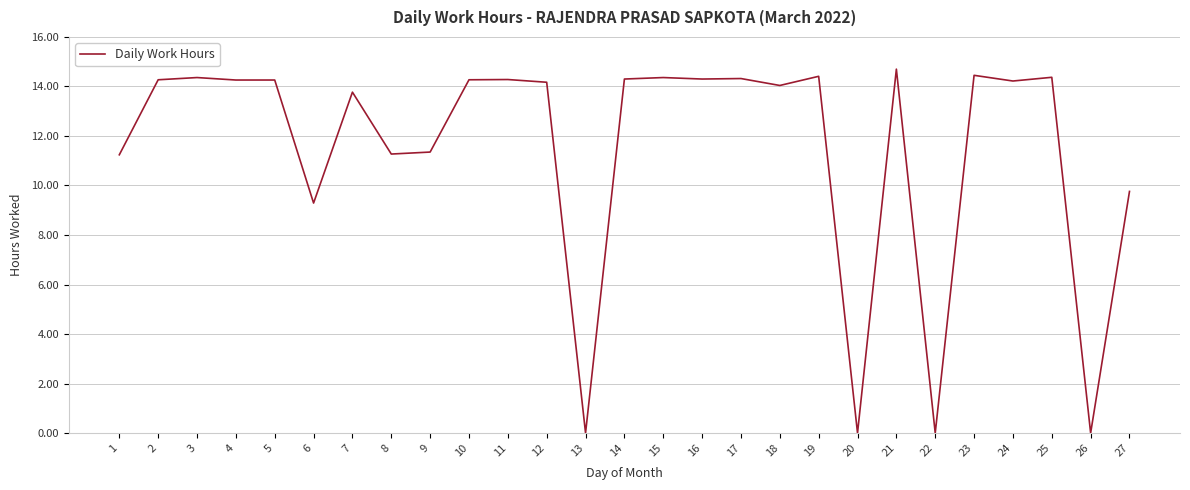

What is the difference between the values at 27 and 14?

4.5